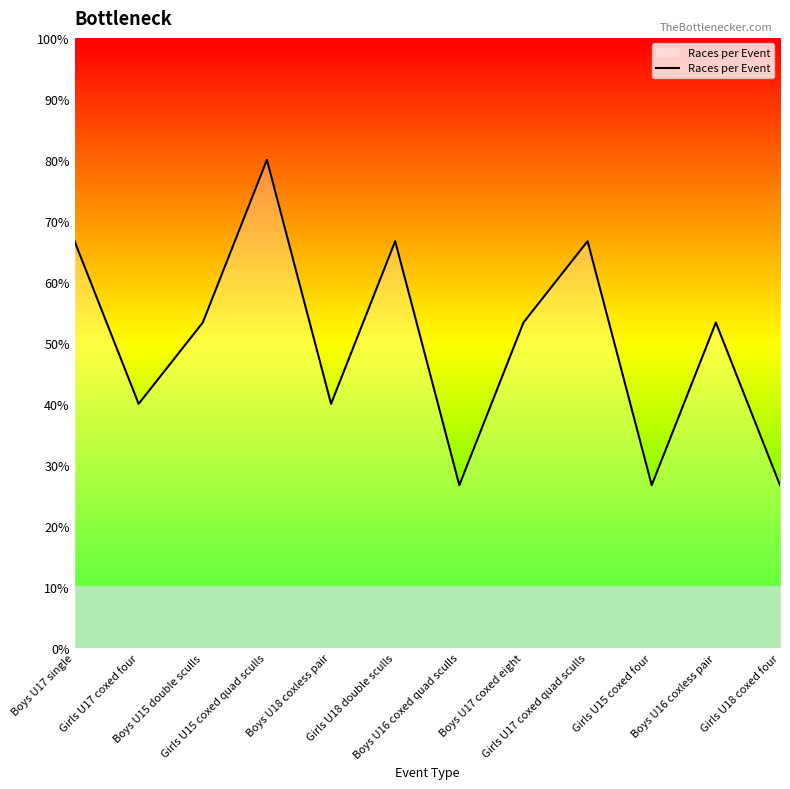

What is the sum of all values?

600.0